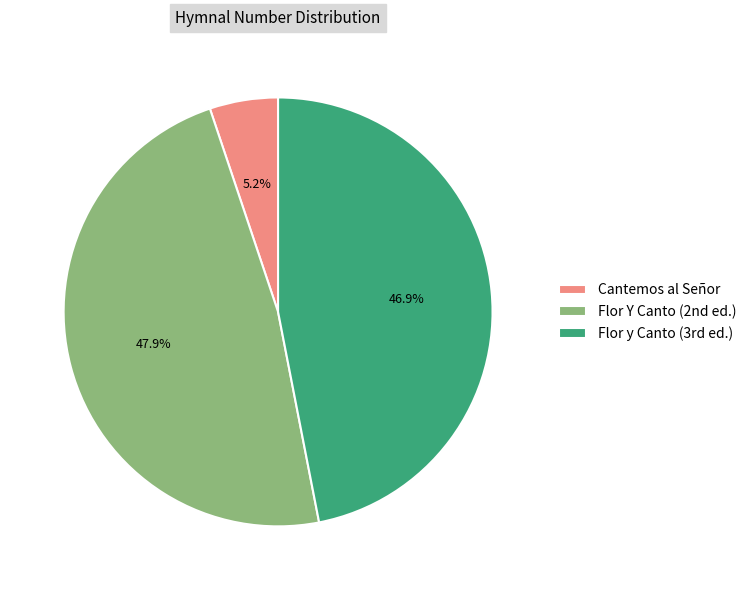

How many segments does this pie chart have?

3